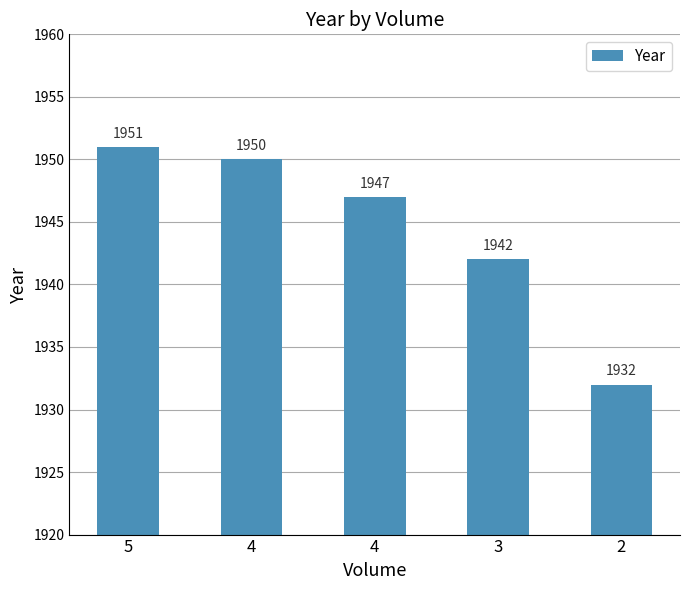

Which has a higher value, 5 or 2?

5